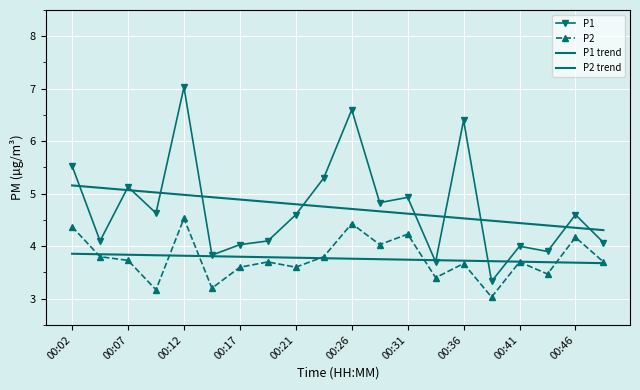

What are all the series names shown in the legend?

P1, P2, P1 trend, P2 trend